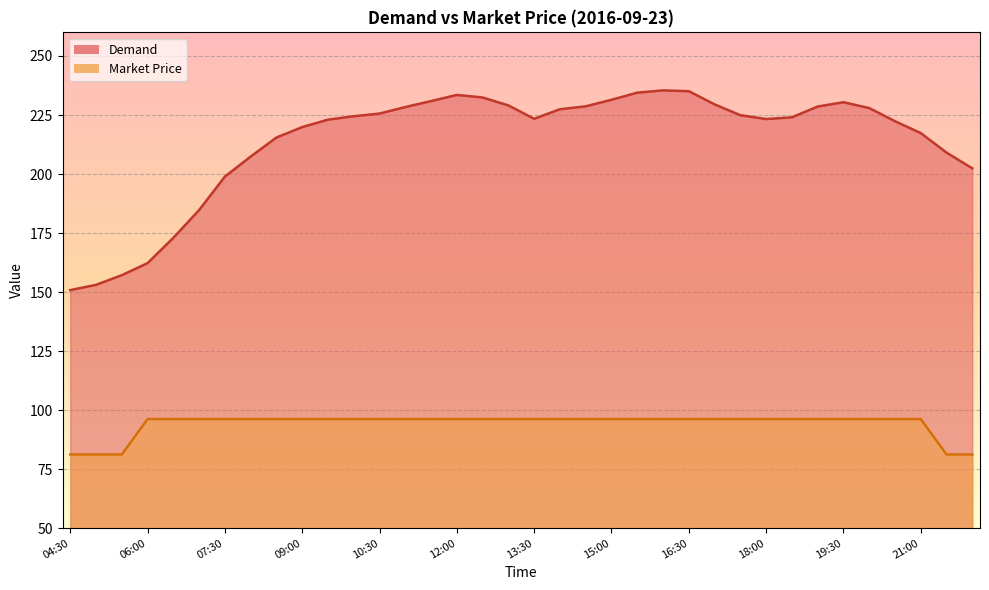

What is the difference between the highest and lowest values at 15:30?

138.2